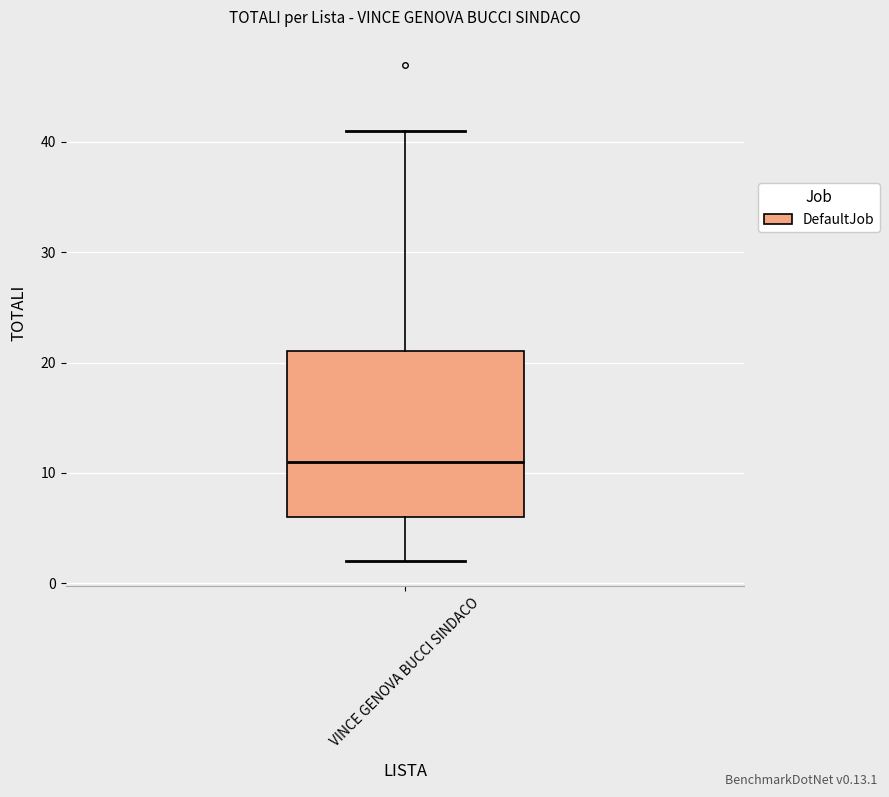

Read this box plot against the y-axis: the position of the median line, the range covered by the box, and the ends of both whiskers. The values are not printed on the chart, so give them approximately, as read against the axis.

median 11, box 6 to 21, whiskers 2 to 41